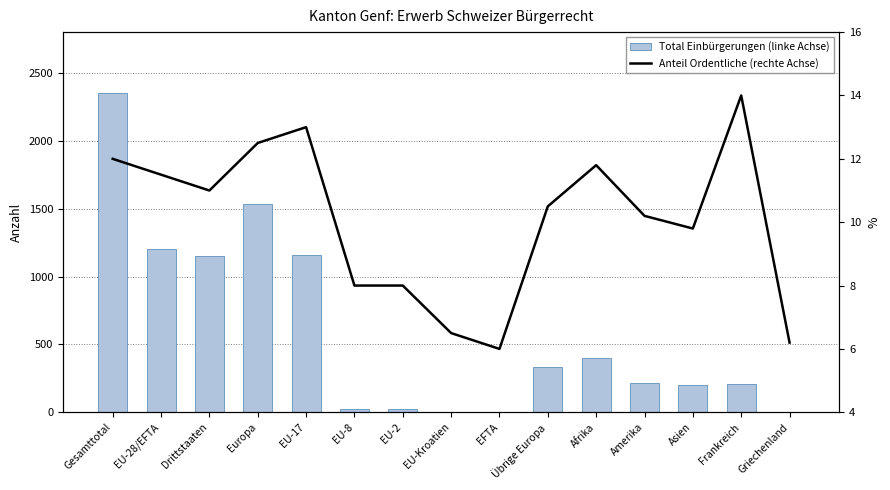

Which series has the largest range (max minus min)?

Total Einbürgerungen (linke Achse)